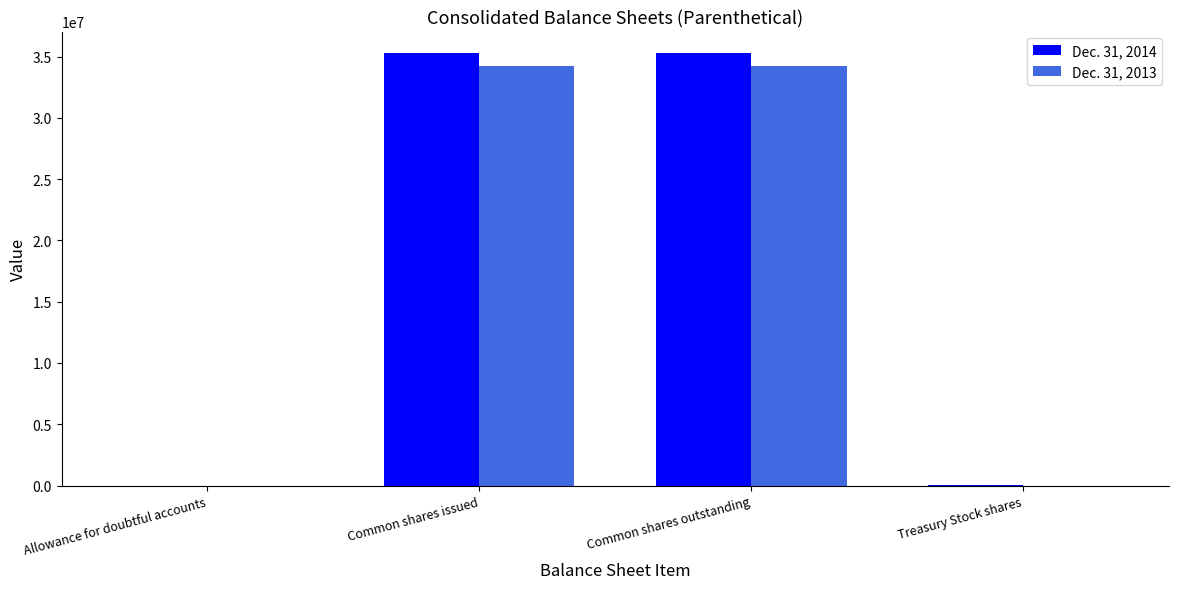

What are all the series names shown in the legend?

Dec. 31, 2014, Dec. 31, 2013